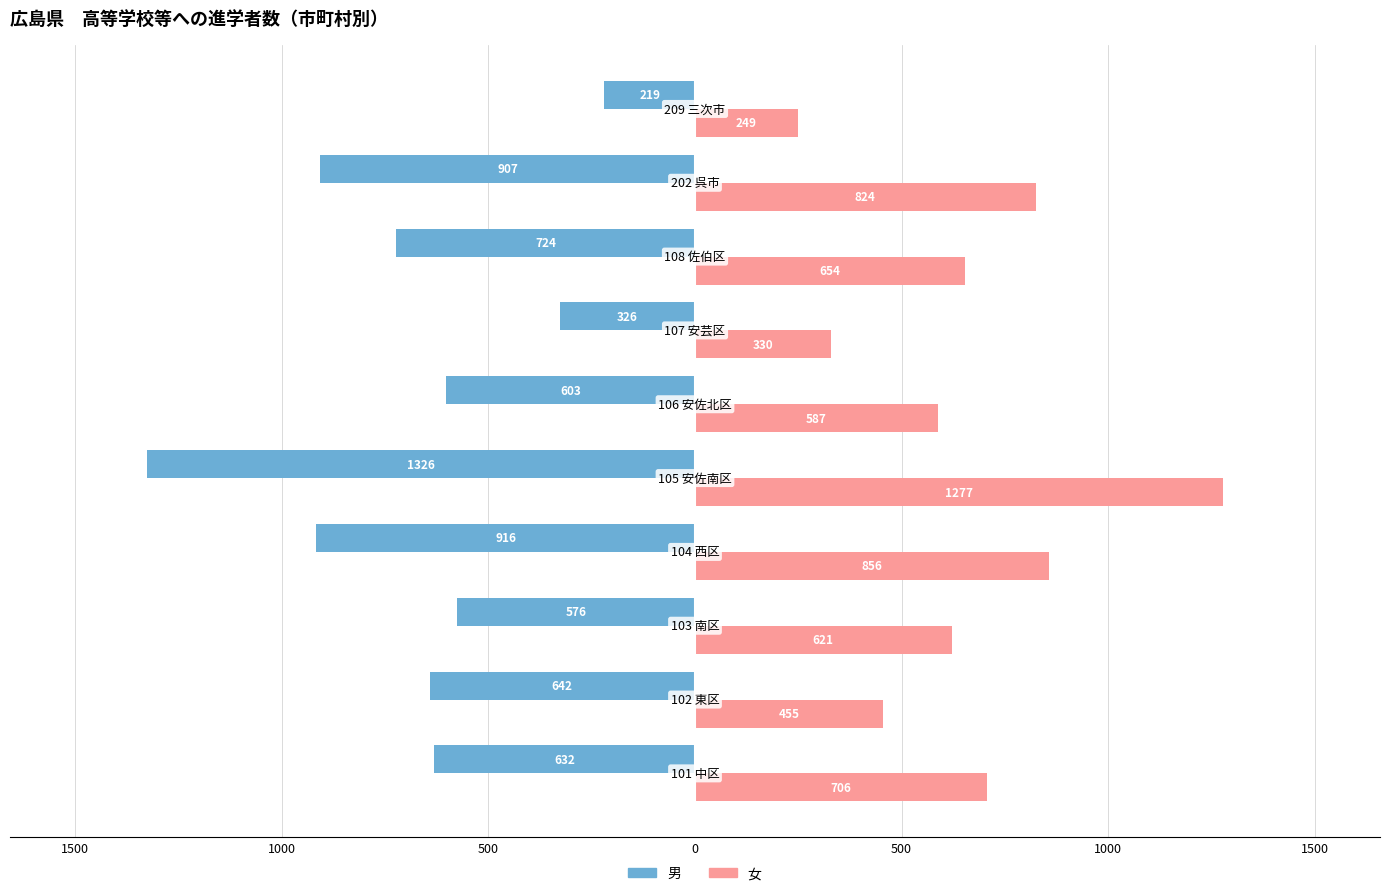

What are all the series names shown in the legend?

男, 女